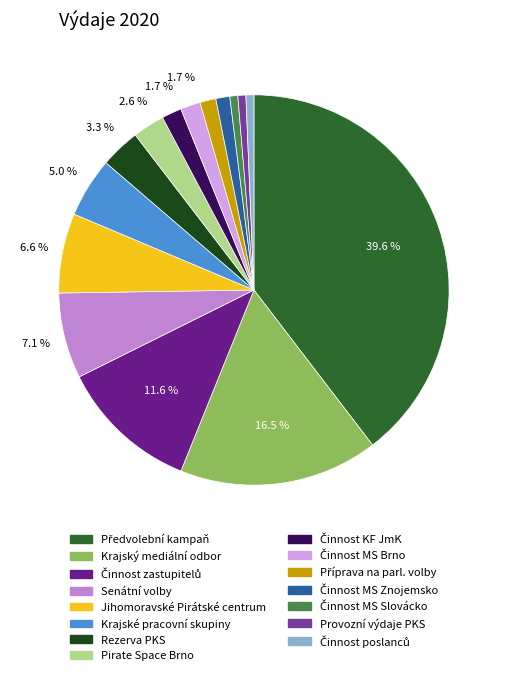

Is there a majority slice in this chart?

No